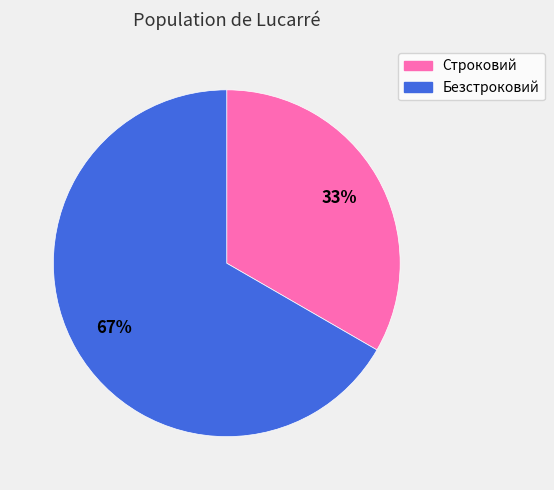

Is it true that Безстроковий is 78% of the pie?

False